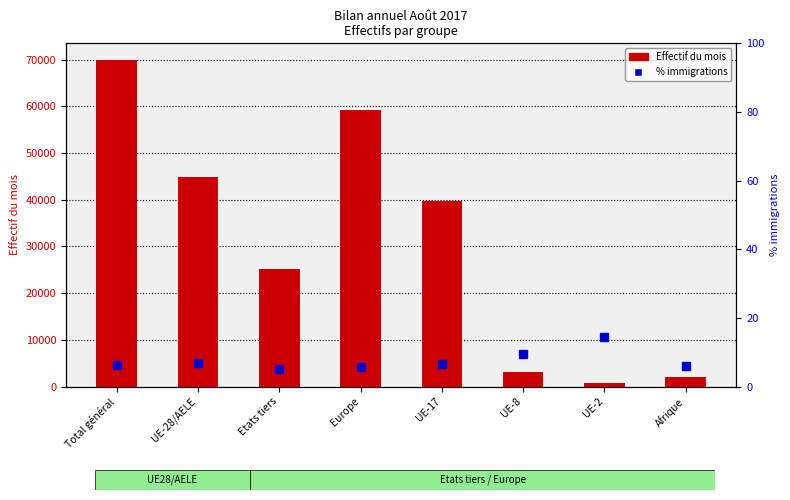

What are all the series names shown in the legend?

Effectif du mois, % immigrations